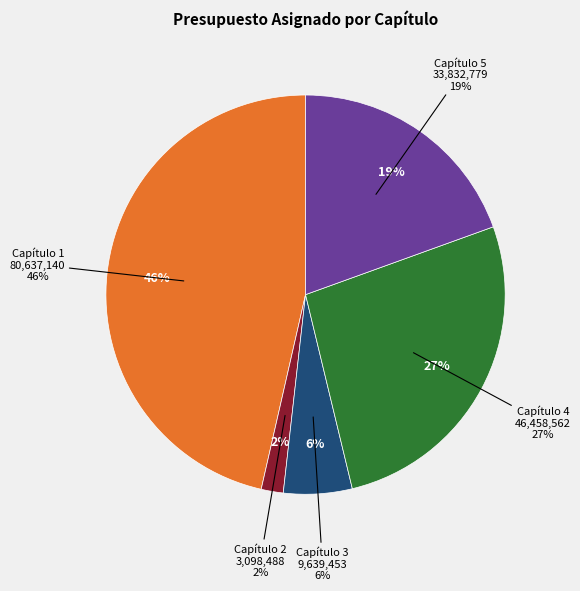

To the nearest percent, what is the average slice percentage?

20%